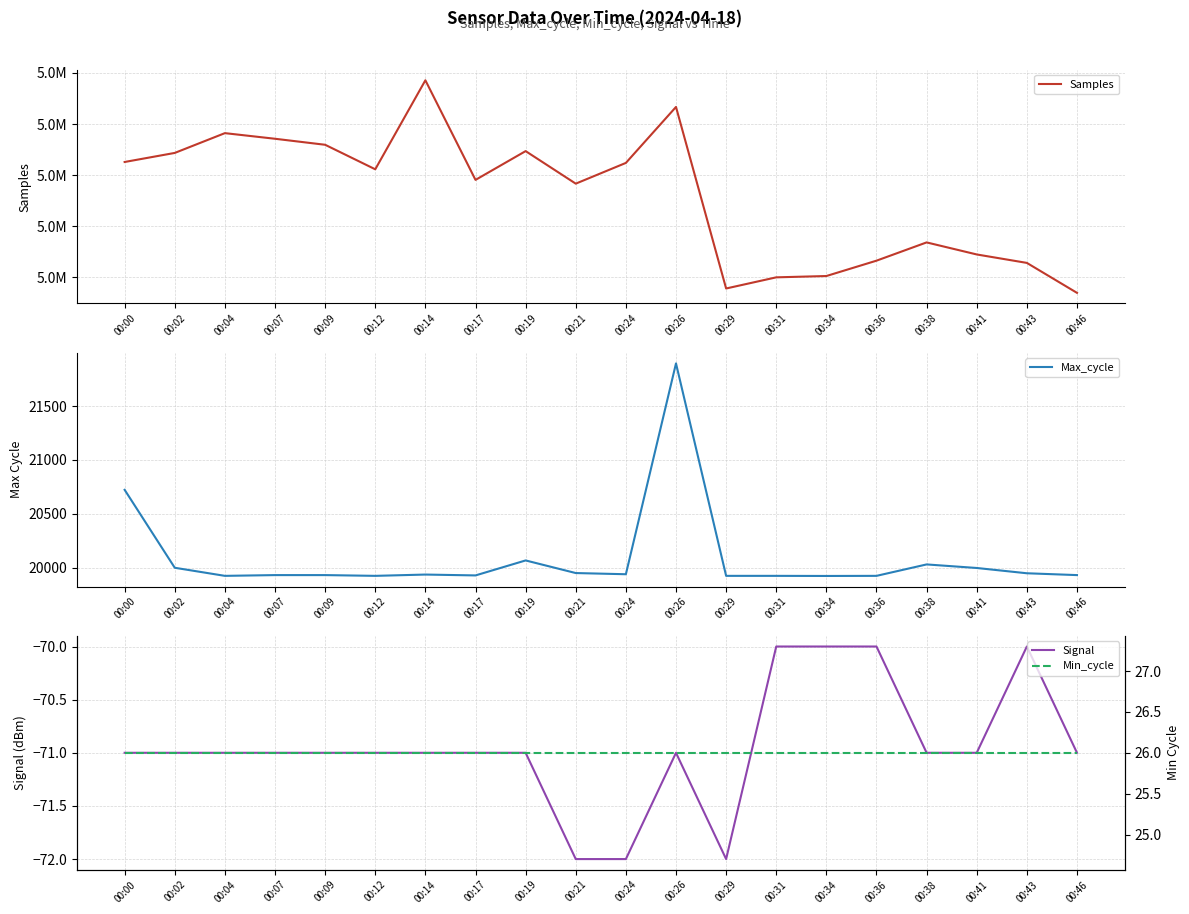

Reading right to left, what are all the values shown in this chart?

Samples: 00:46=5313907	00:43=5325631	00:41=5328936	00:38=5333654	00:36=5326502	00:34=5320493	00:31=5319977	00:29=5315613	00:26=5386694	00:24=5364778	00:21=5356659	00:19=5369399	00:17=5358132	00:14=5397132	00:12=5362283	00:09=5371881	00:07=5374235	00:04=5376435	00:02=5368689	00:00=5365143
Max_cycle: 00:46=19932	00:43=19949	00:41=19998	00:38=20031	00:36=19925	00:34=19924	00:31=19925	00:29=19925	00:26=21896	00:24=19940	00:21=19951	00:19=20068	00:17=19929	00:14=19937	00:12=19925	00:09=19932	00:07=19932	00:04=19925	00:02=20000	00:00=20723
Signal: 00:46=-71	00:43=-70	00:41=-71	00:38=-71	00:36=-70	00:34=-70	00:31=-70	00:29=-72	00:26=-71	00:24=-72	00:21=-72	00:19=-71	00:17=-71	00:14=-71	00:12=-71	00:09=-71	00:07=-71	00:04=-71	00:02=-71	00:00=-71
Min_cycle: 00:46=26	00:43=26	00:41=26	00:38=26	00:36=26	00:34=26	00:31=26	00:29=26	00:26=26	00:24=26	00:21=26	00:19=26	00:17=26	00:14=26	00:12=26	00:09=26	00:07=26	00:04=26	00:02=26	00:00=26